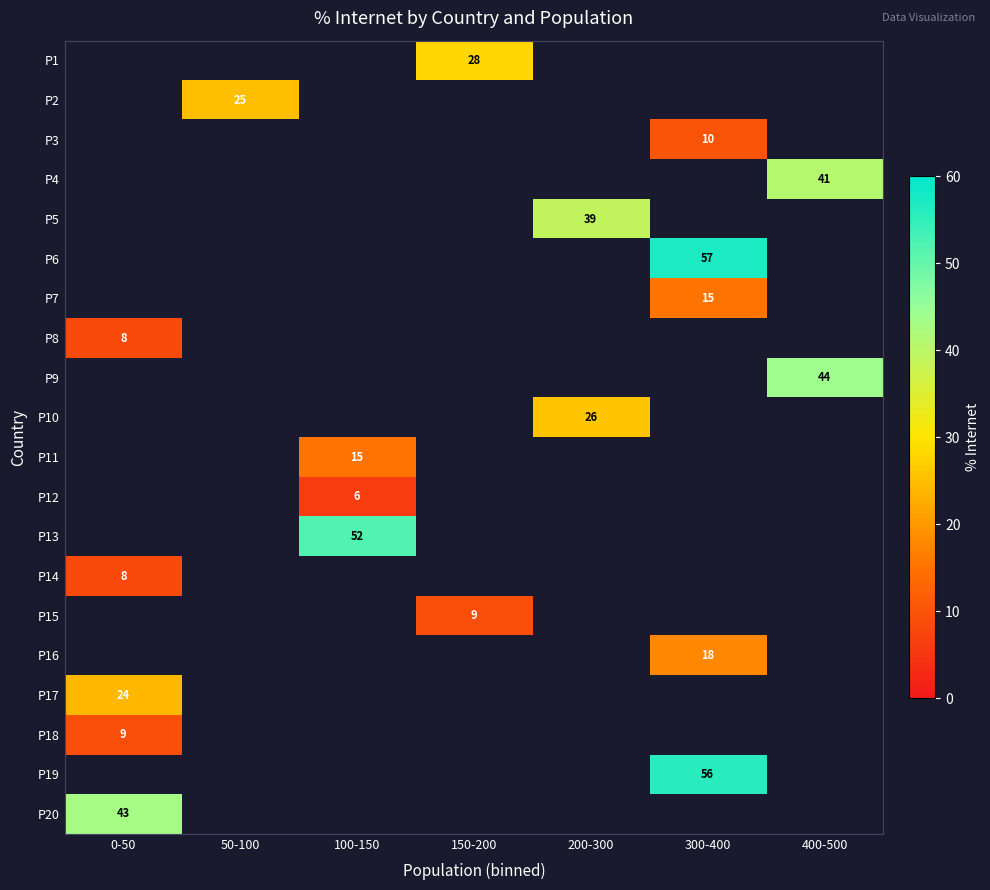

The P11 series shows 7 at 100-150. True or false?

False